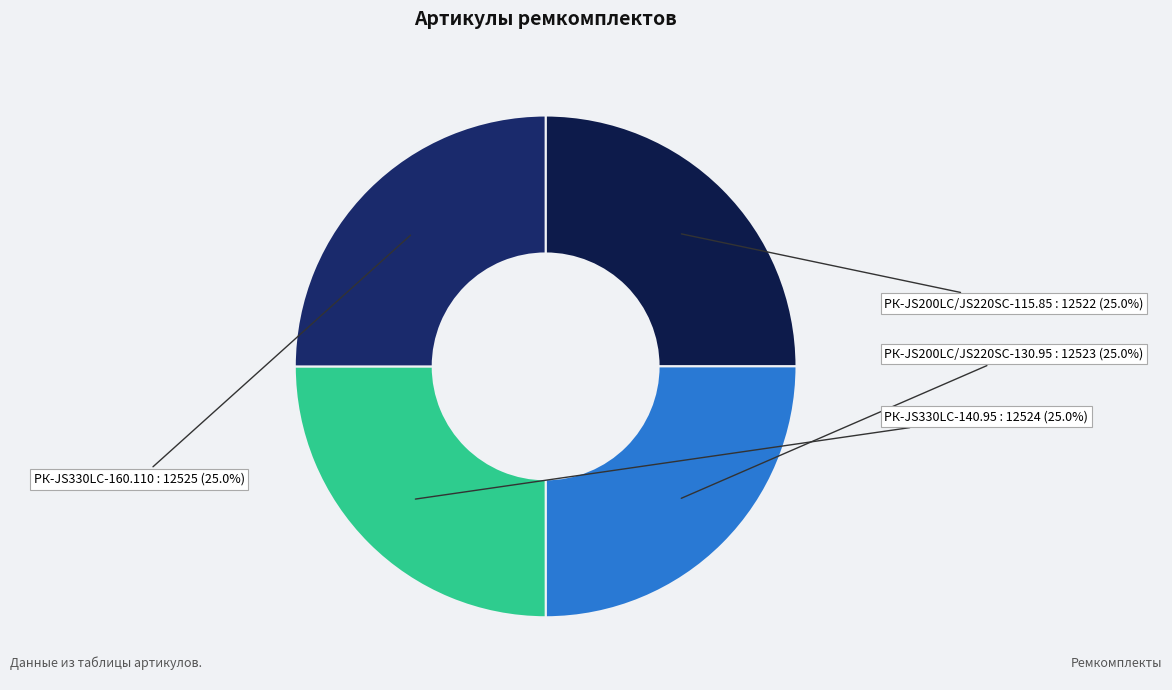

To the nearest percent, what portion does РК-JS200LC/JS220SC-115.85 represent?

25%